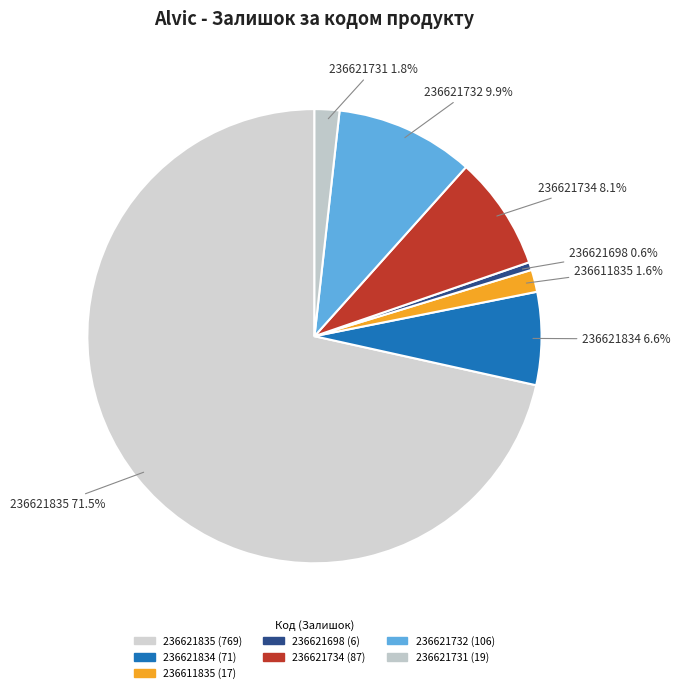

How many segments does this pie chart have?

7